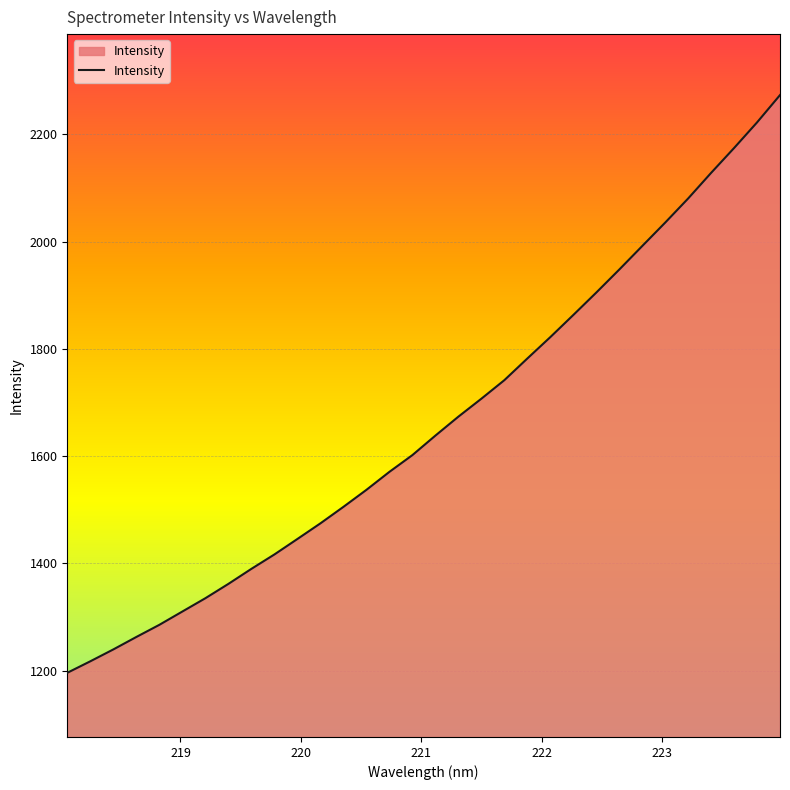

What is the difference between the maximum and minimum values?

1076.9